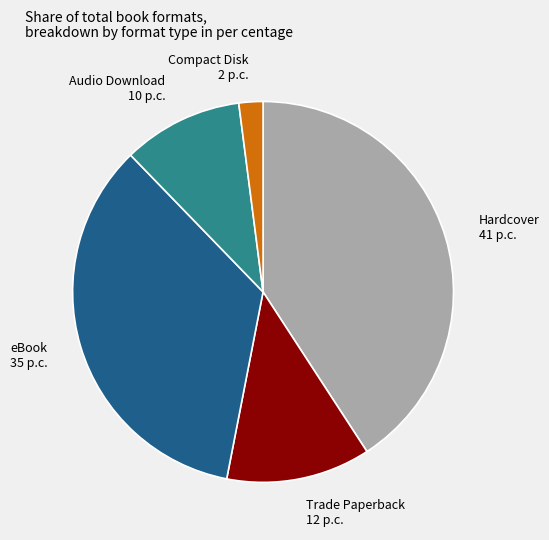

Which has a higher value, eBook or Audio Download?

eBook